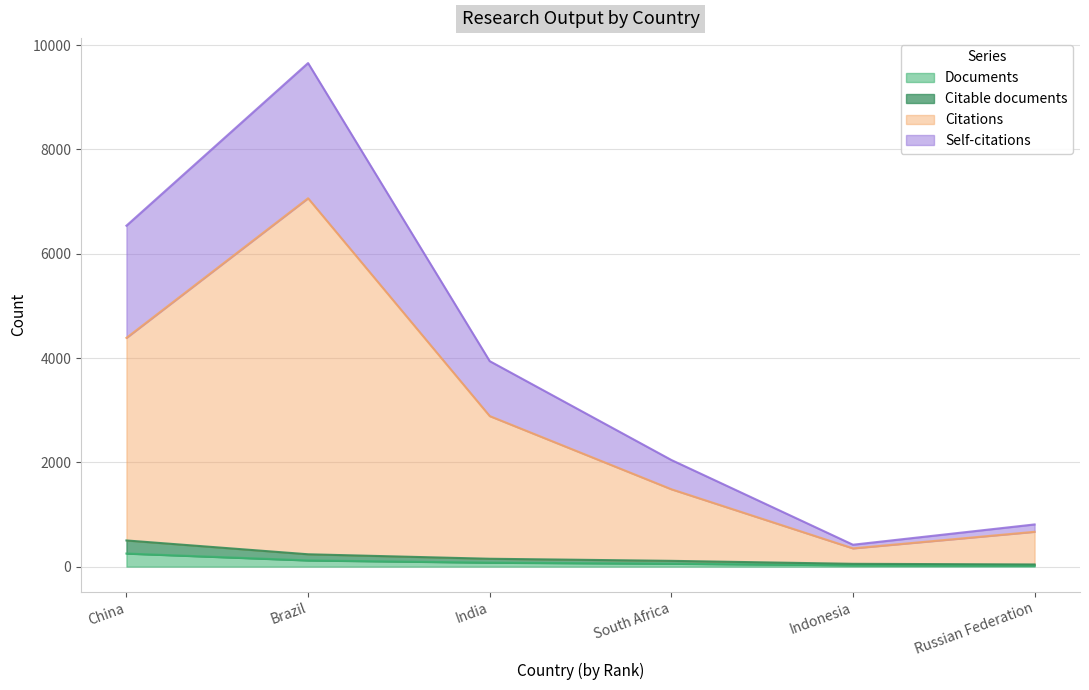

How many distinct data groups are displayed?

4